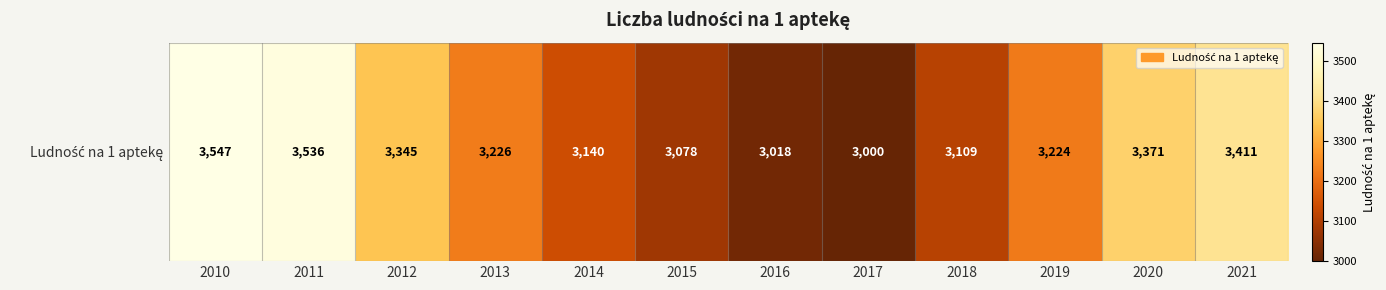

Reading right to left, list all the values displayed in this chart.

2021=3411	2020=3371	2019=3224	2018=3109	2017=3000	2016=3018	2015=3078	2014=3140	2013=3226	2012=3345	2011=3536	2010=3547